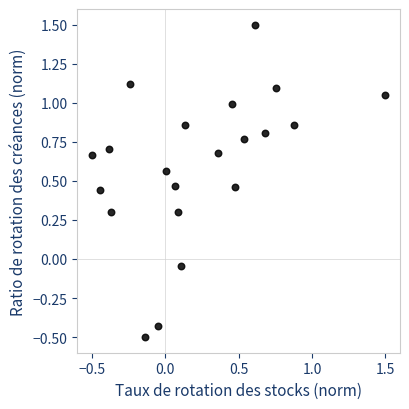

What is the range of Y values (max minus min)?

2.0